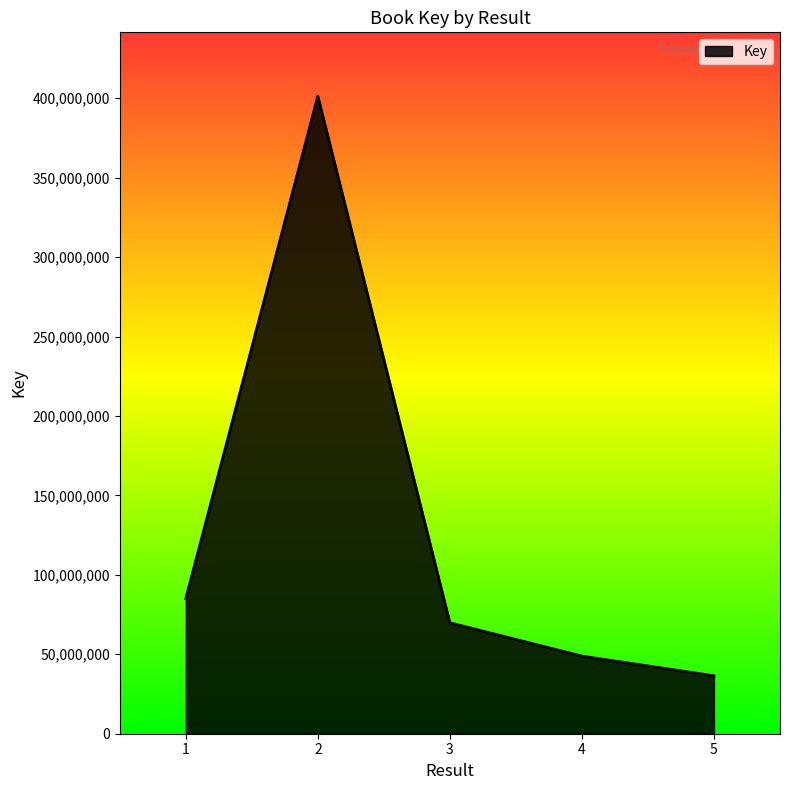

Which has a higher value, 2 or 4?

2